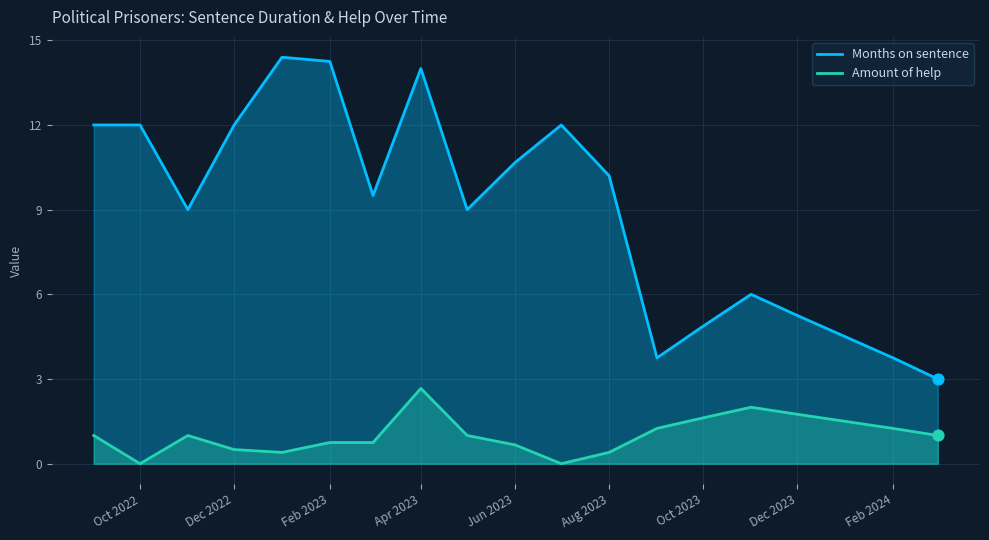

Which series has the largest total across all categories?

Months on sentence